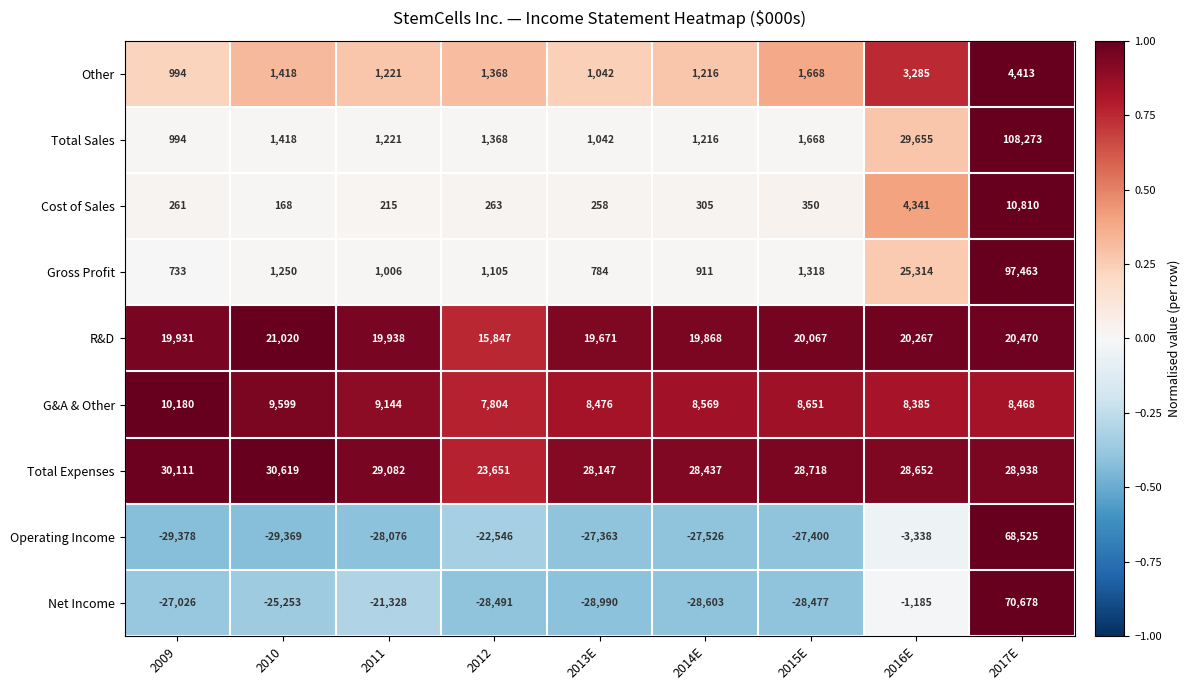

What is the difference between the Operating Income values at 2013E and 2010?

2006